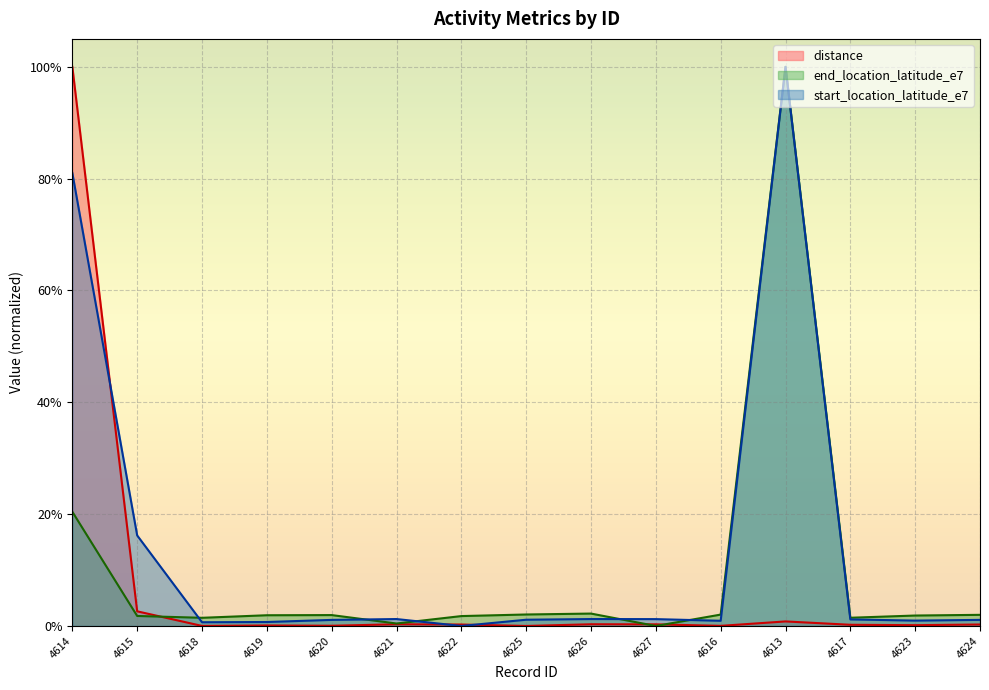

Rank the series at 4626 from lowest to highest value.

distance, start_location_latitude_e7, end_location_latitude_e7